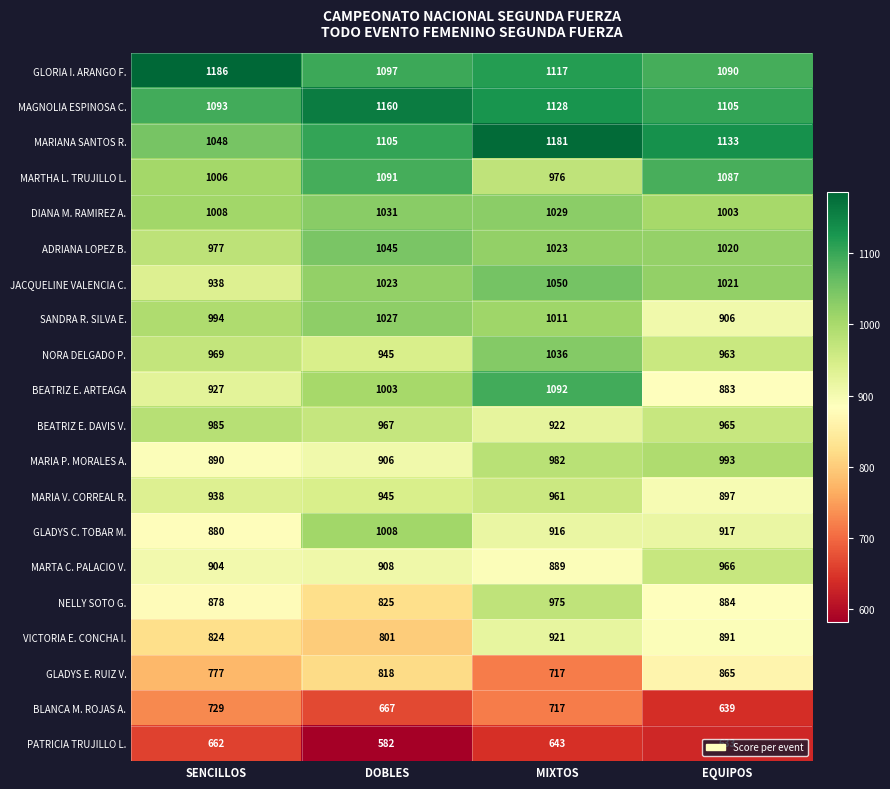

What is the total value across all series at EQUIPOS?

18861